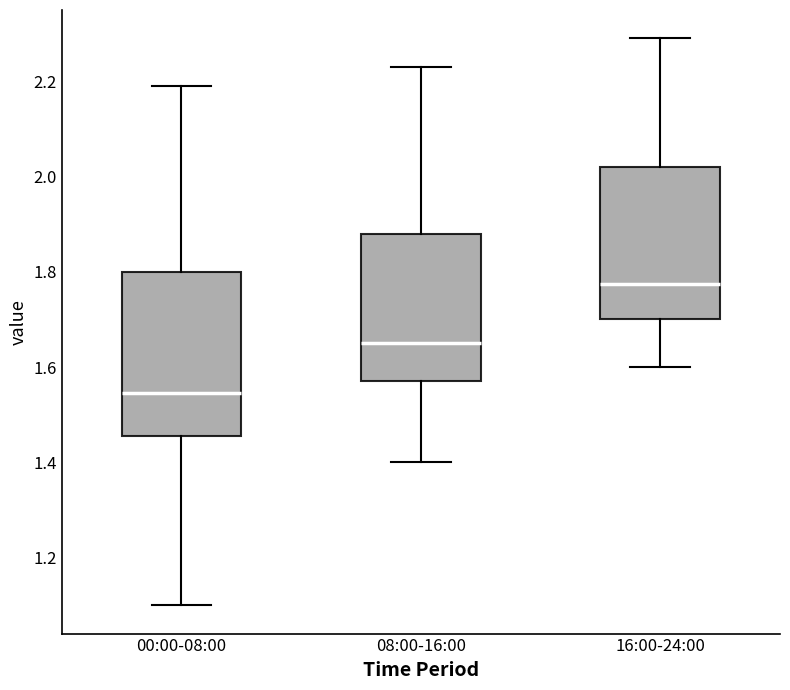

Which box's median line is the lowest?

00:00-08:00